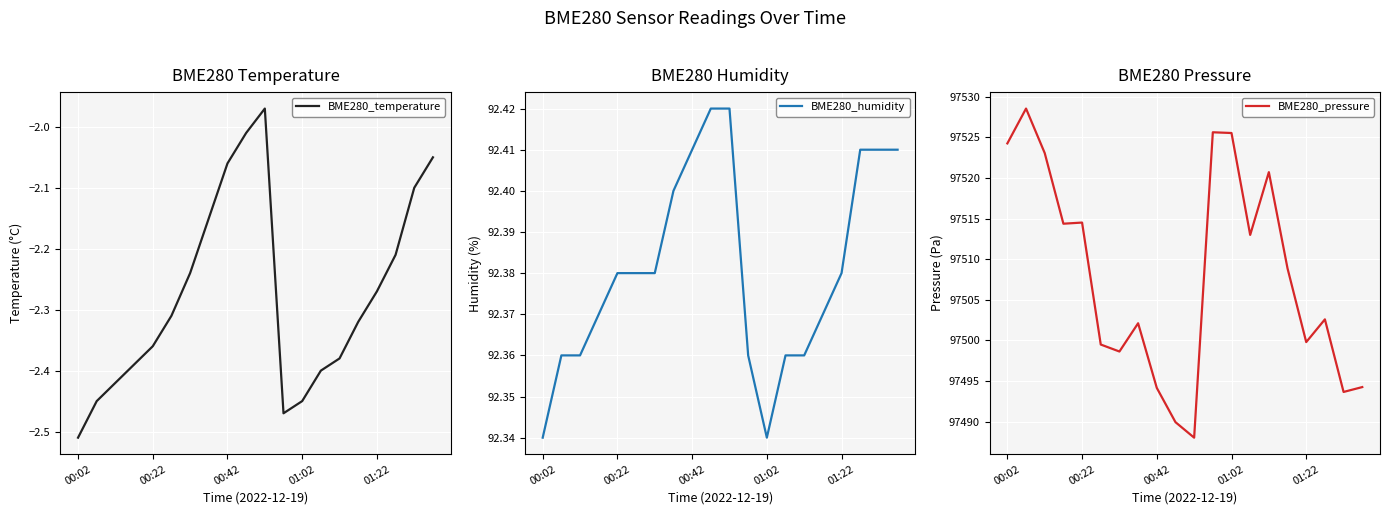

Which category has the lowest value in the BME280_temperature series?

00:02